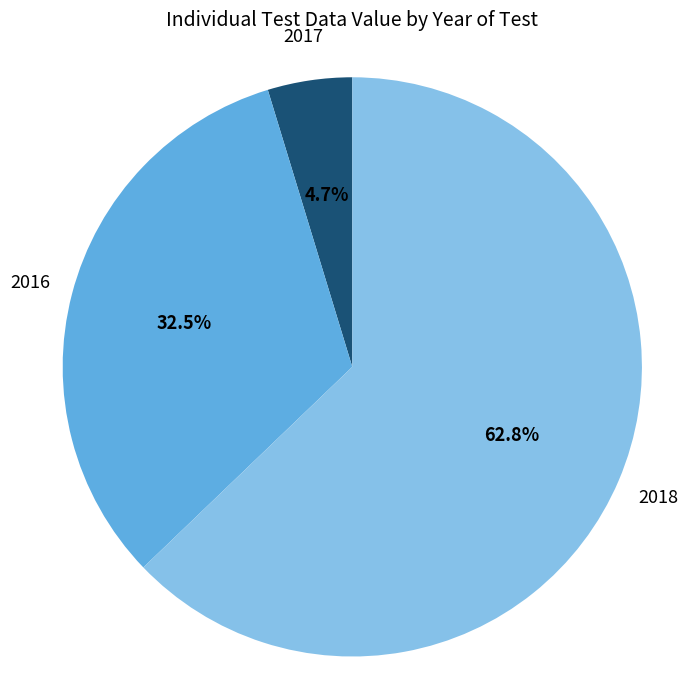

What portion of the pie excludes 2018?

37.2%